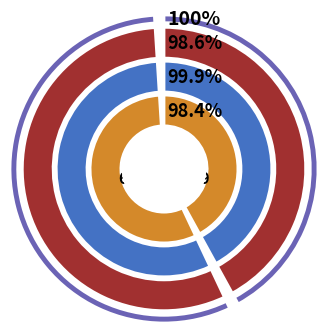

What is the smallest slice in the pie chart?

OPUS4-6318